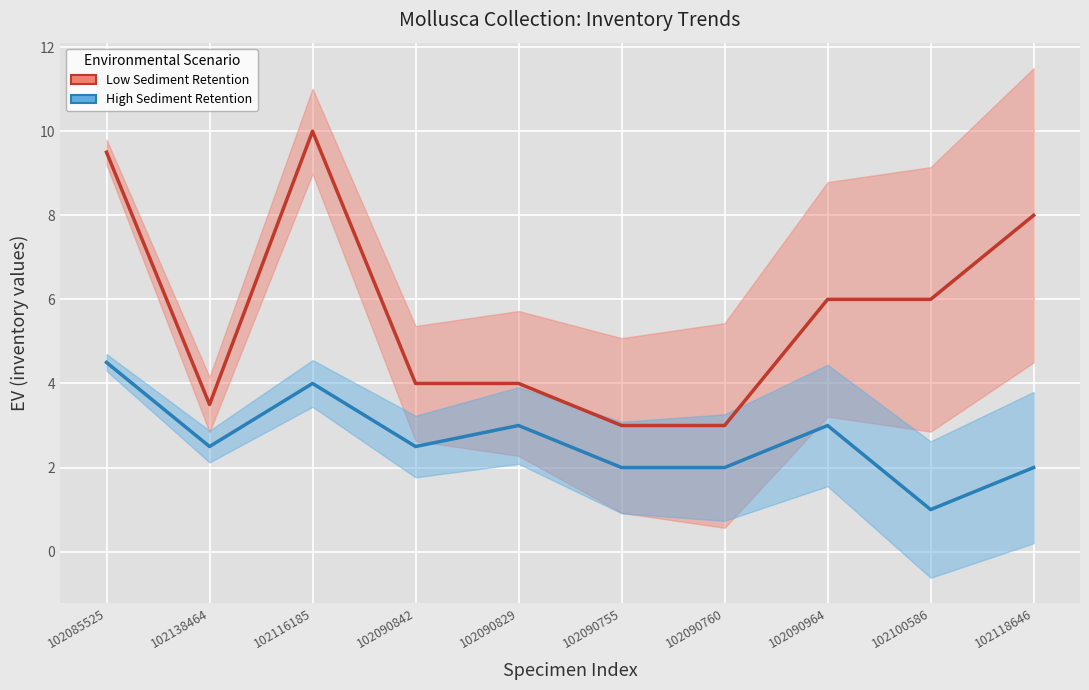

True or false: Low Sediment Retention has a value of 10.0 at 102116185.

True